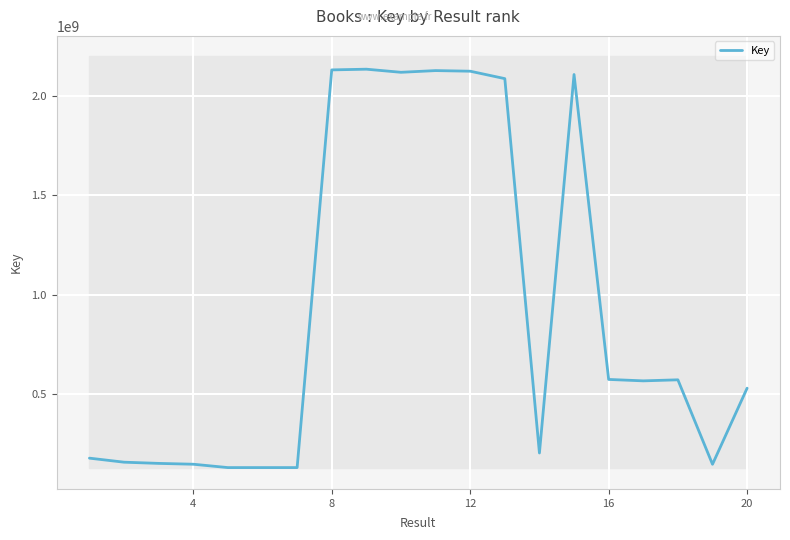

What is the minimum value for Key?

127590317